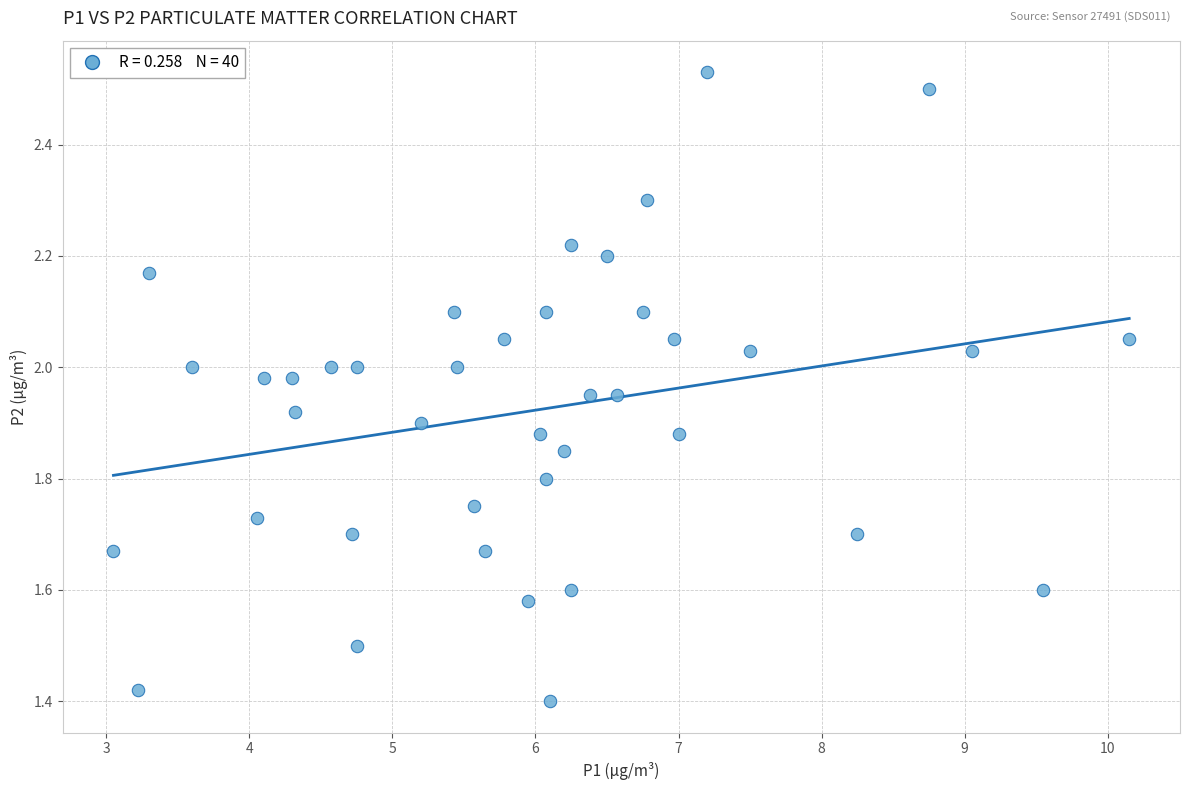

What is the range of Y values (max minus min)?

1.1